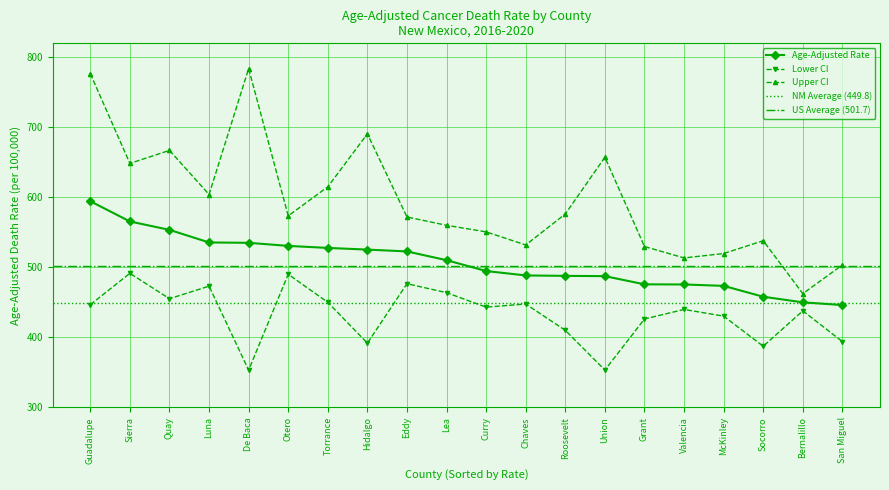

What is the value of the Lower CI point at the 2nd from the left?

491.5